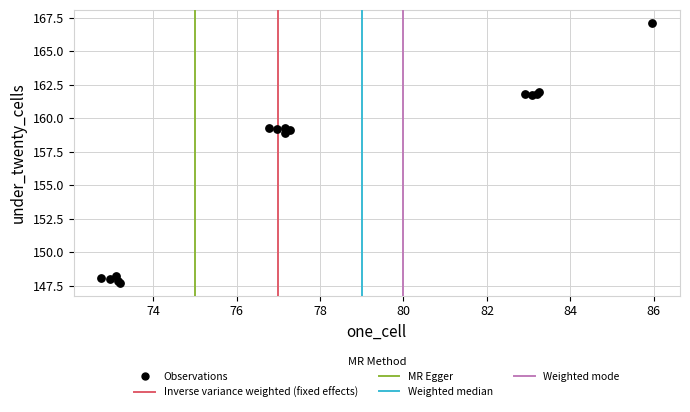

What Y value in the scatter plot is closest to 157?

158.9